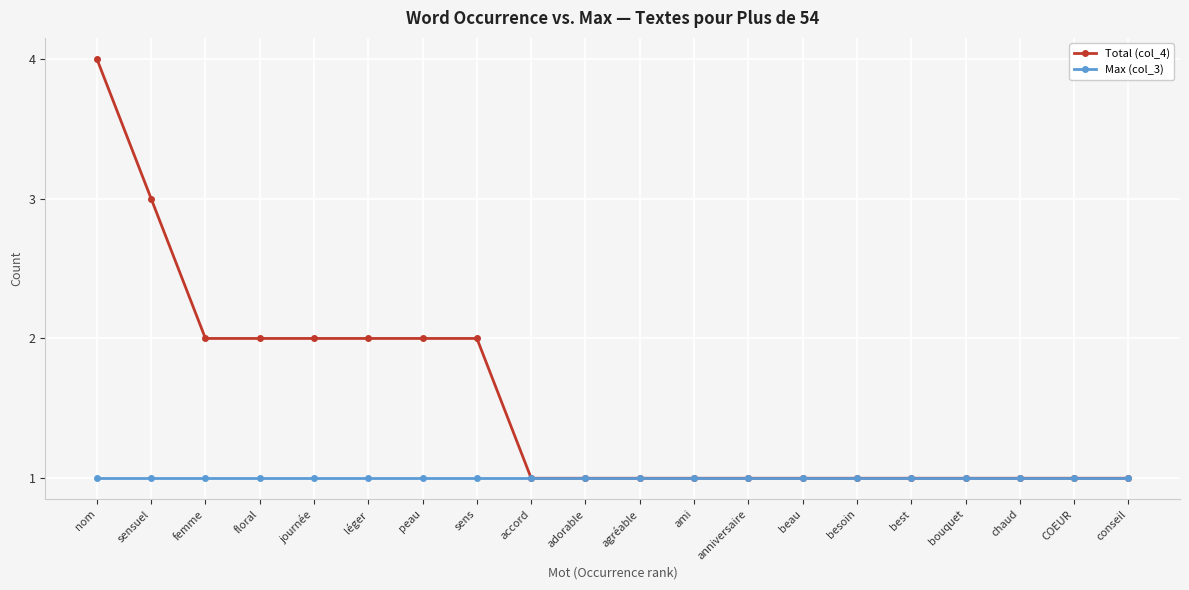

How many lines are shown in the chart?

2